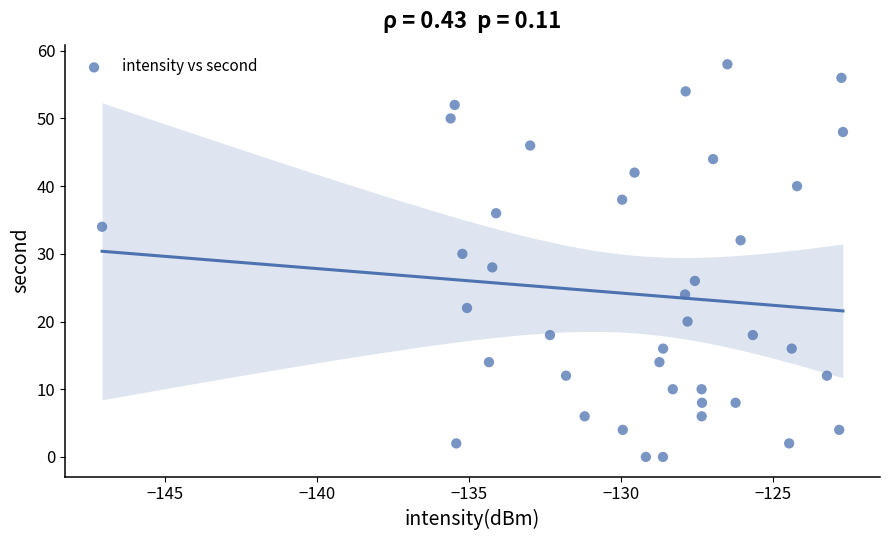

What is the range of Y values (max minus min)?

58